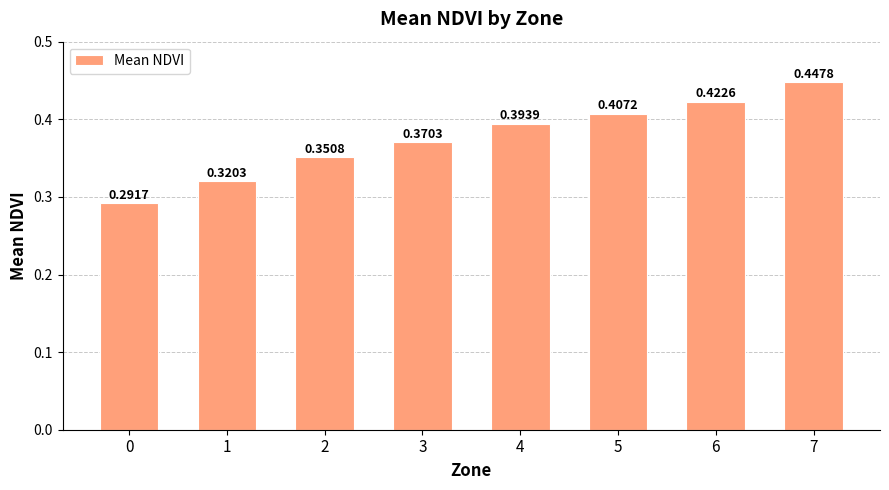

Rank the categories by value from lowest to highest.

0, 1, 2, 3, 4, 5, 6, 7